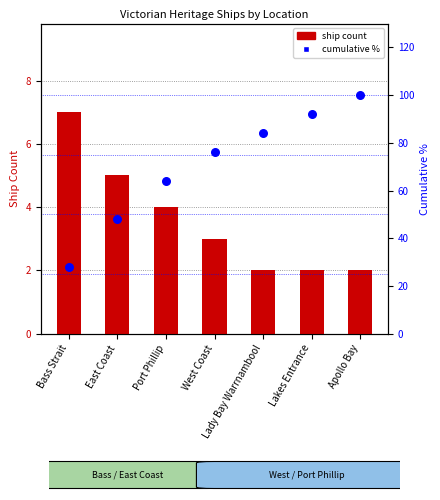

At how many categories does at least one series exceed 28?

7